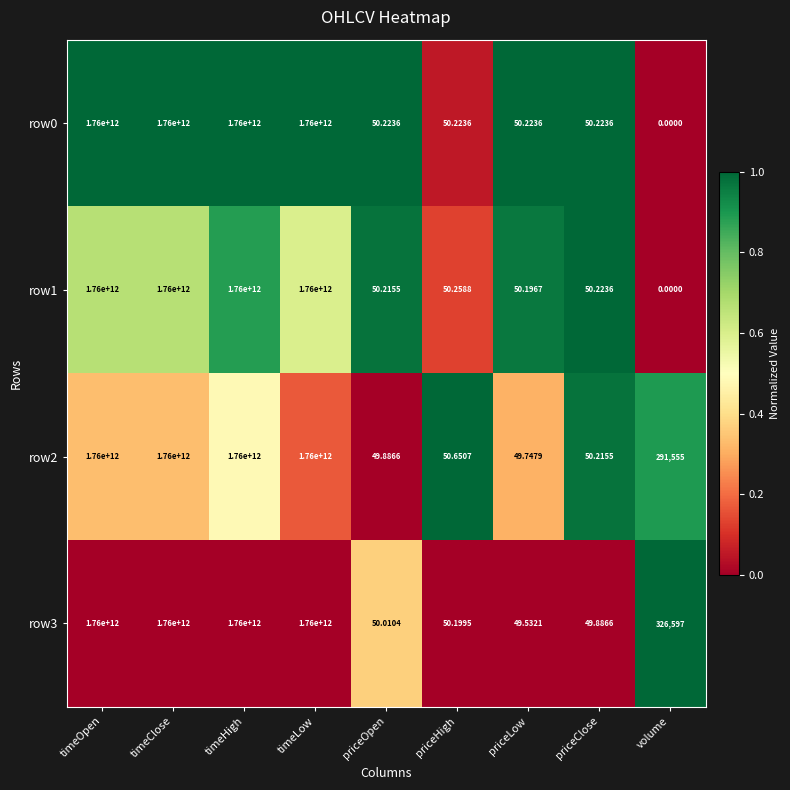

Is the value of row2 at priceClose greater than the value of row1 at timeHigh?

No